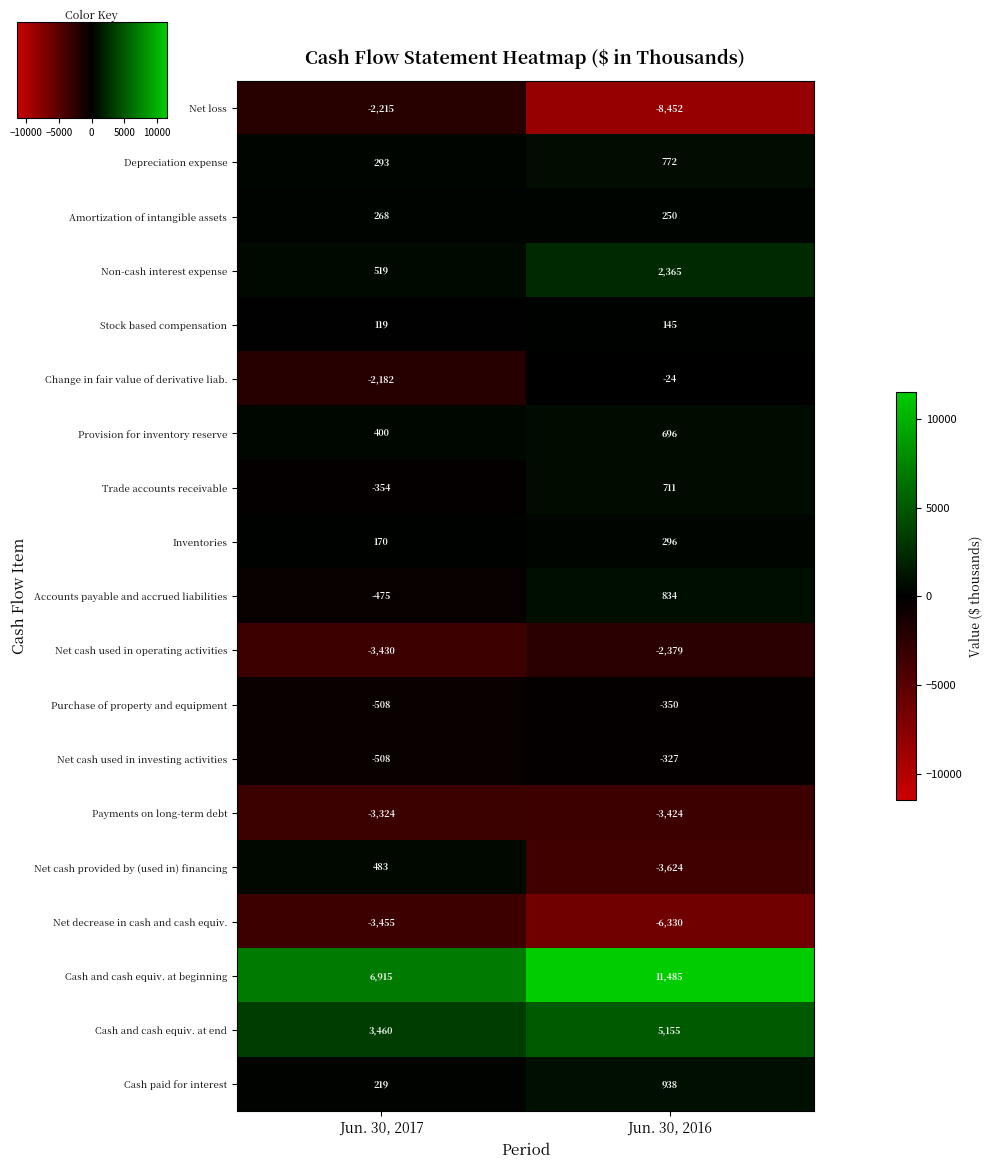

What is the total value across all series at Jun. 30, 2017?

-3605